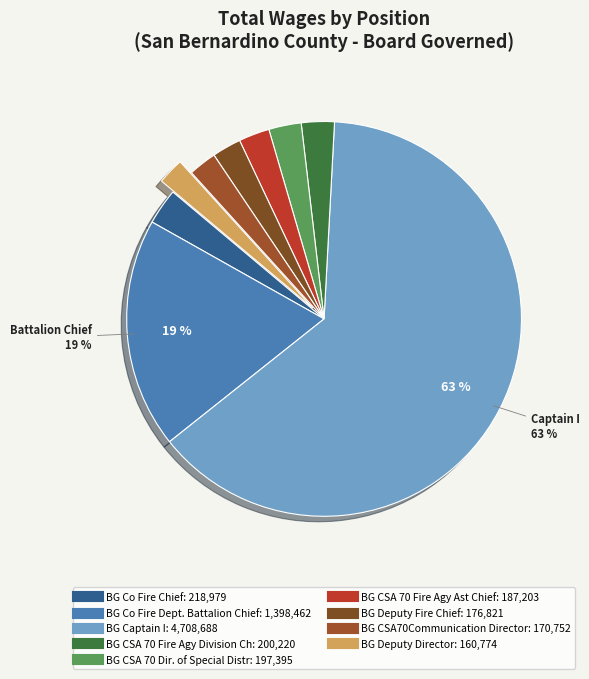

Is there a majority slice in this chart?

Yes